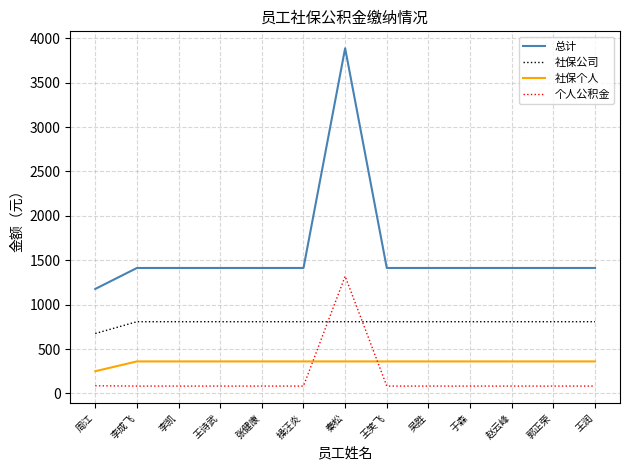

The value of 个人公积金 at 王润 is 82.5. True or false?

True